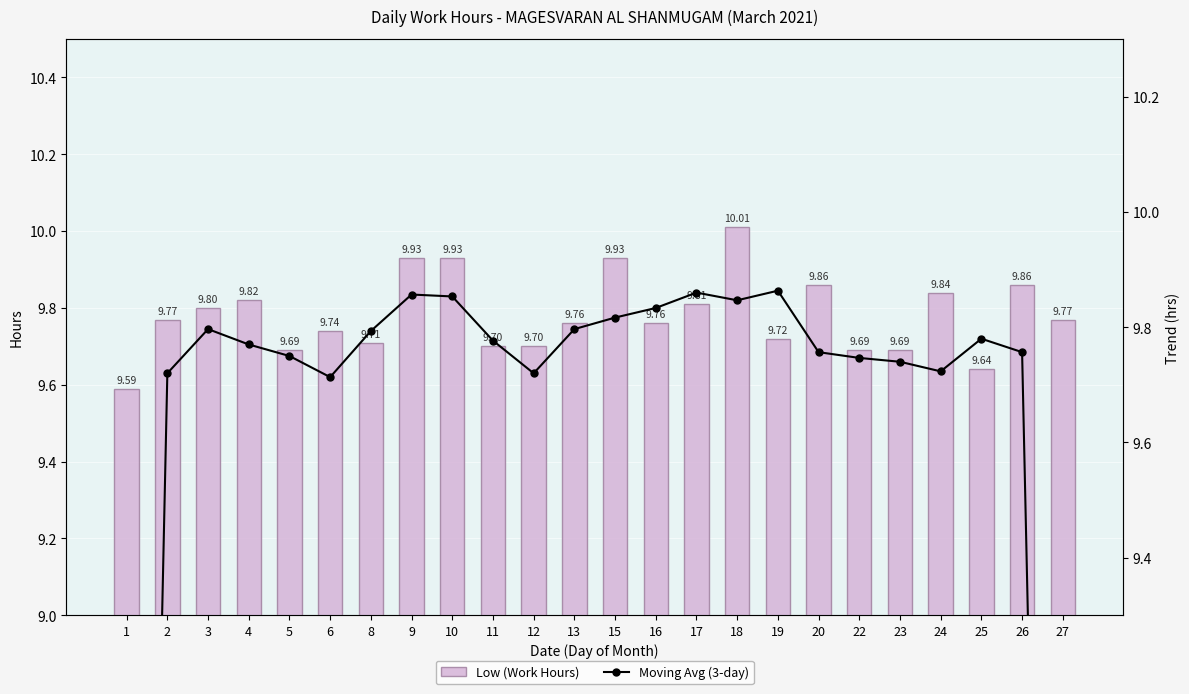

What is the total value across all series at 16?

19.6